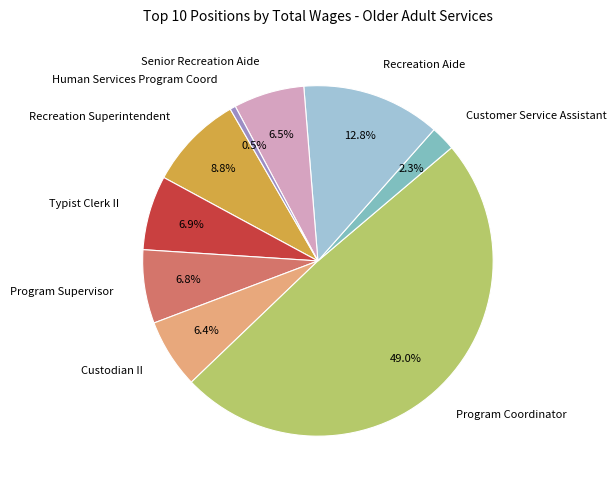

To the nearest percent, what portion does Customer Service Assistant represent?

2%